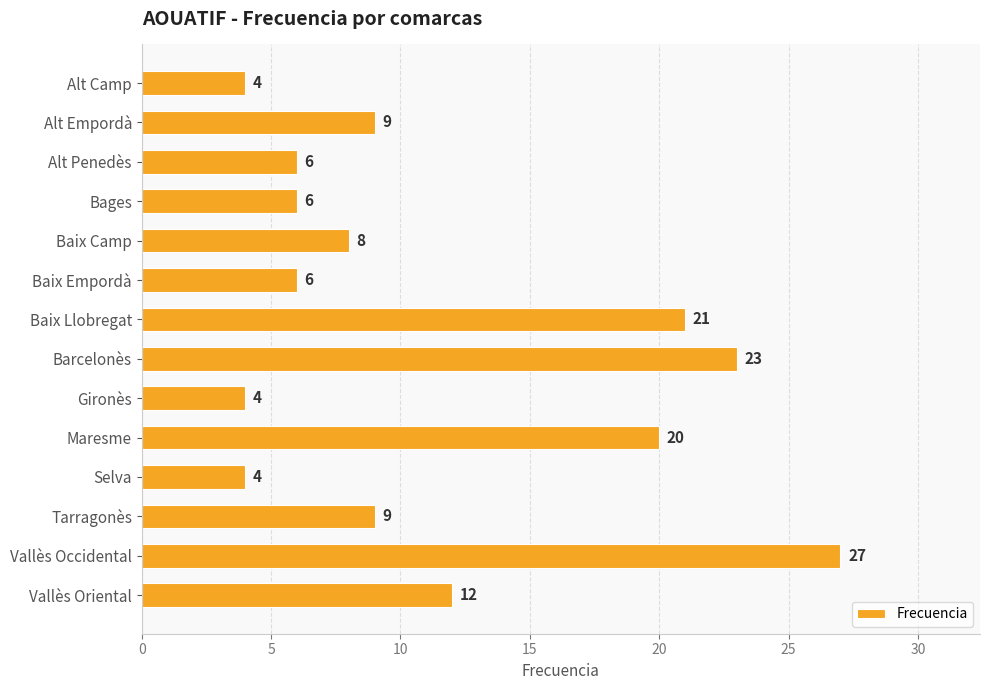

What is the sum of the values at Vallès Occidental and Vallès Oriental?

39